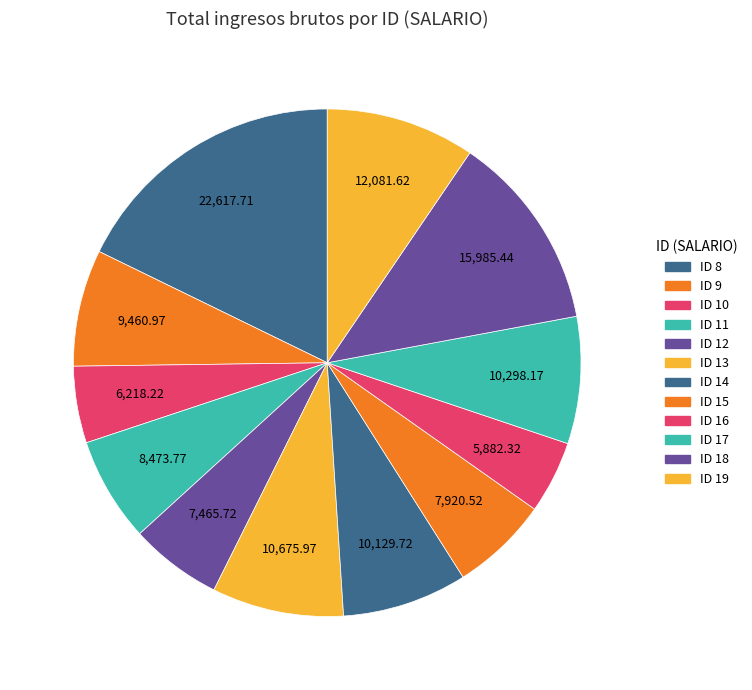

Which has a higher value, ID 15 or ID 12?

ID 15